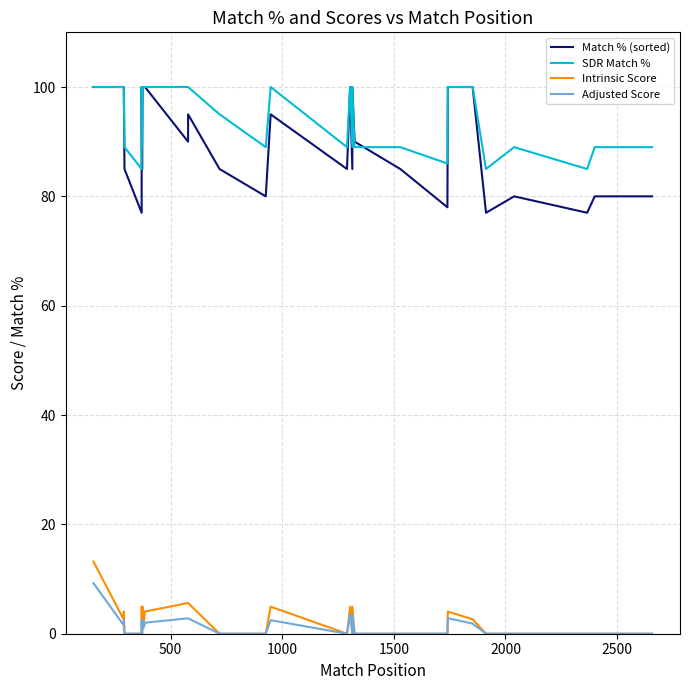

The value of Intrinsic Score at 500 is 4.6. True or false?

False